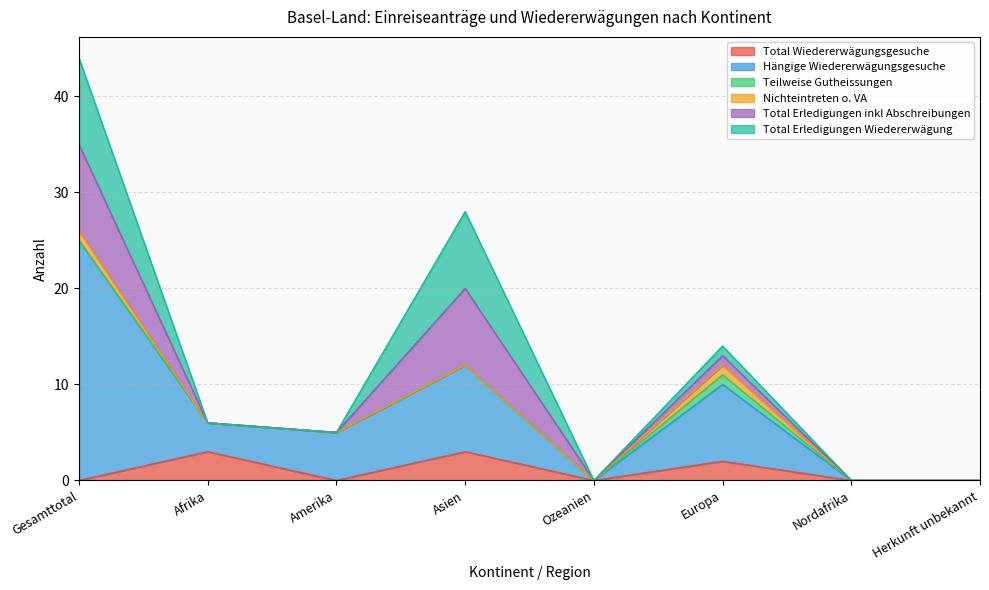

Which series has the largest total across all categories?

Hängige Wiedererwägungsgesuche